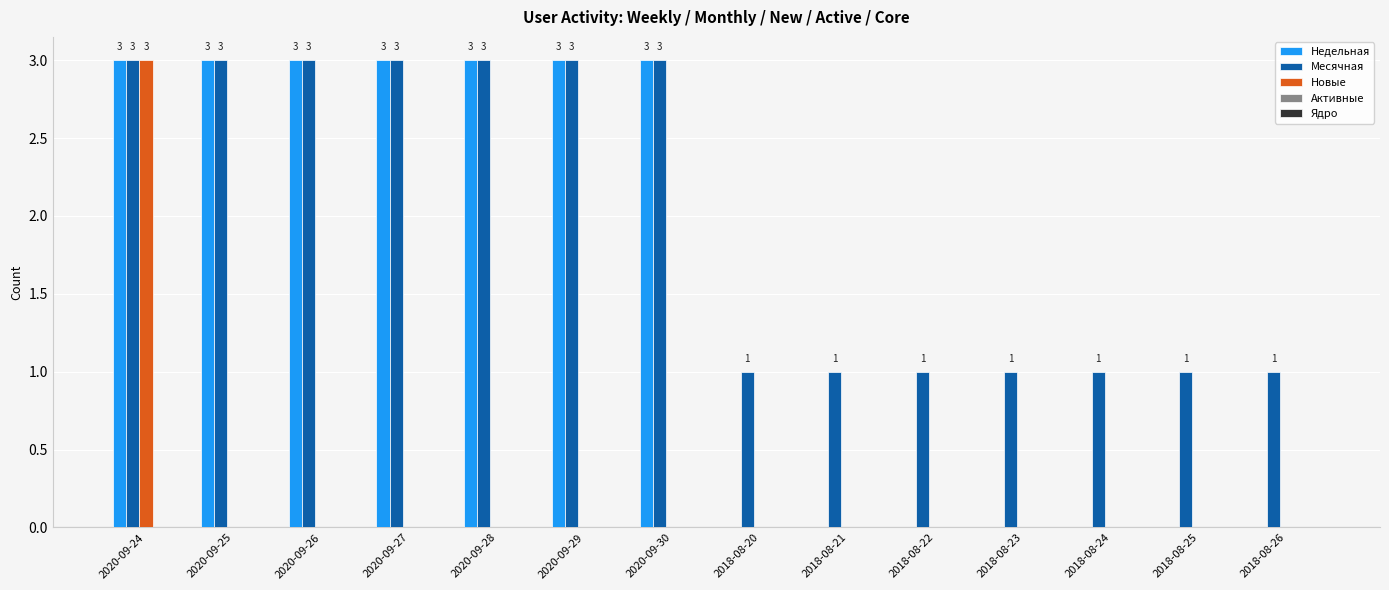

Which series has the largest total across all categories?

Месячная